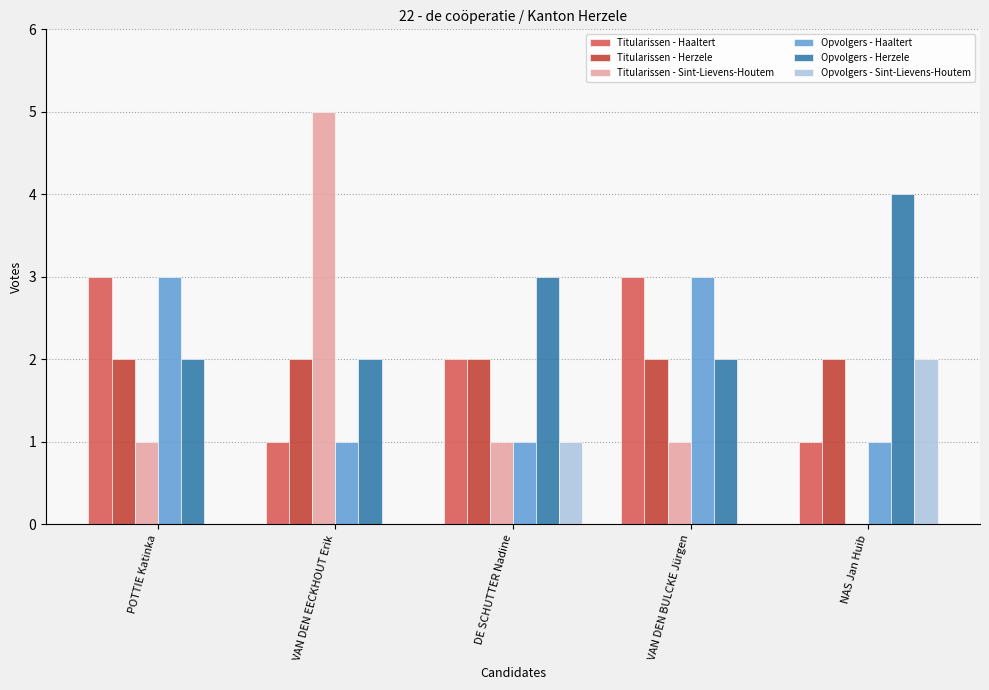

Count the number of data series in this chart.

6